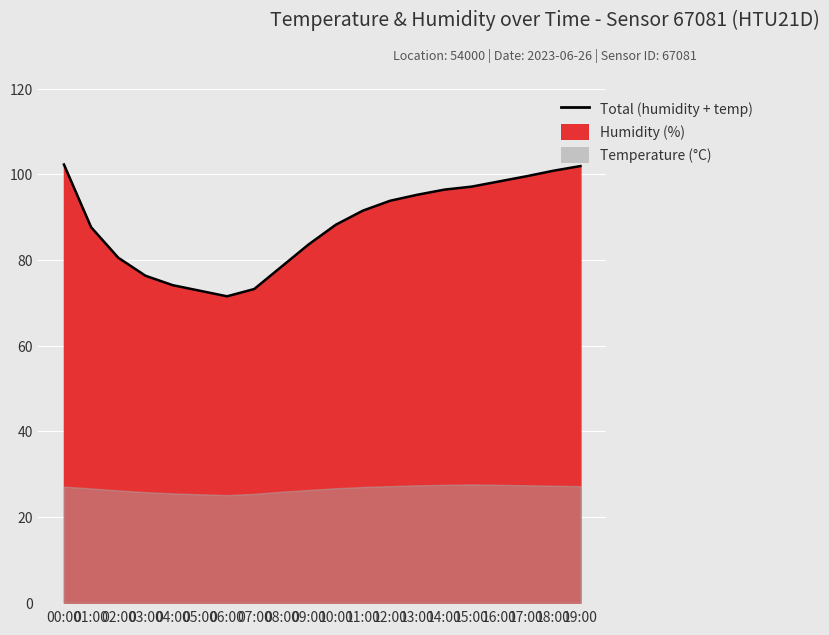

What is the difference between the values at 10:00 and 05:00?

15.4